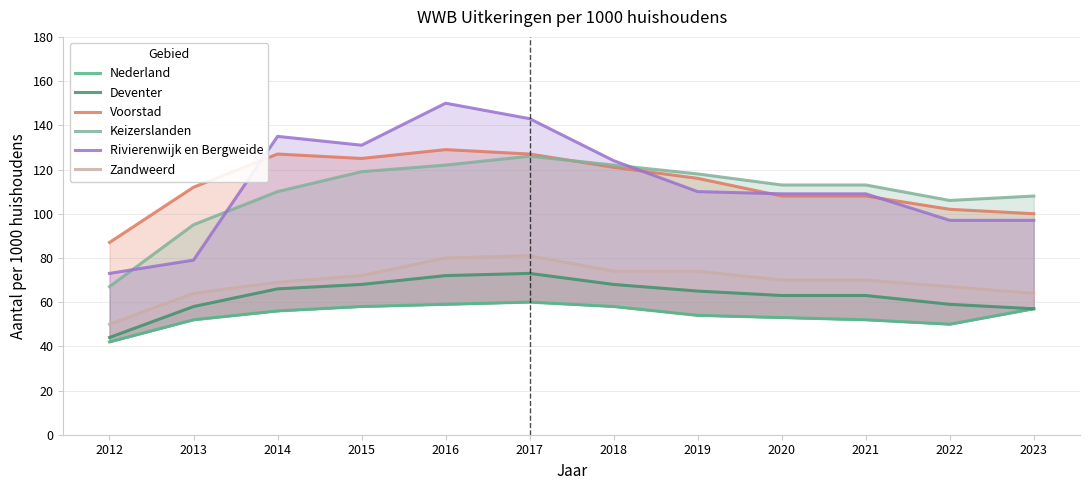

Reading right to left, transcribe all the data shown in this chart.

Nederland: 2023=57	2022=50	2021=52	2020=53	2019=54	2018=58	2017=60	2016=59	2015=58	2014=56	2013=52	2012=42
Deventer: 2023=57	2022=59	2021=63	2020=63	2019=65	2018=68	2017=73	2016=72	2015=68	2014=66	2013=58	2012=44
Voorstad: 2023=100	2022=102	2021=108	2020=108	2019=116	2018=121	2017=127	2016=129	2015=125	2014=127	2013=112	2012=87
Keizerslanden: 2023=108	2022=106	2021=113	2020=113	2019=118	2018=122	2017=126	2016=122	2015=119	2014=110	2013=95	2012=67
Rivierenwijk en Bergweide: 2023=97	2022=97	2021=109	2020=109	2019=110	2018=124	2017=143	2016=150	2015=131	2014=135	2013=79	2012=73
Zandweerd: 2023=64	2022=67	2021=70	2020=70	2019=74	2018=74	2017=81	2016=80	2015=72	2014=69	2013=64	2012=50